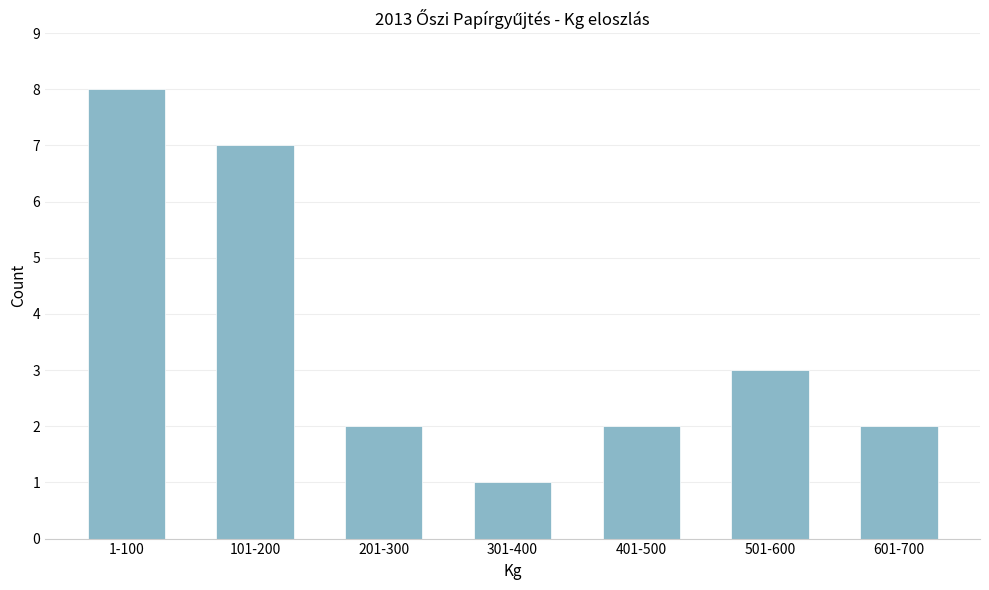

Reading left to right, list all the values displayed in this chart.

1-100=8	101-200=7	201-300=2	301-400=1	401-500=2	501-600=3	601-700=2